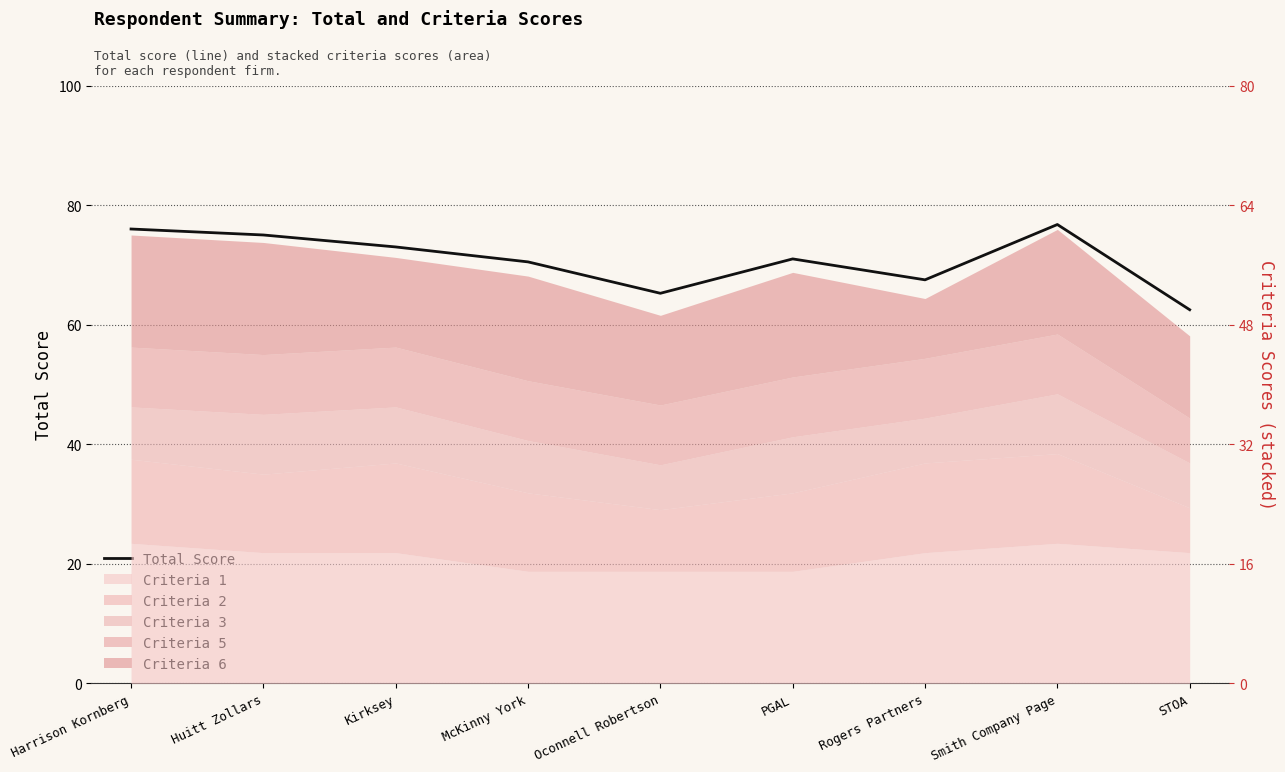

What is the value of the 3rd point from the left?

73.0